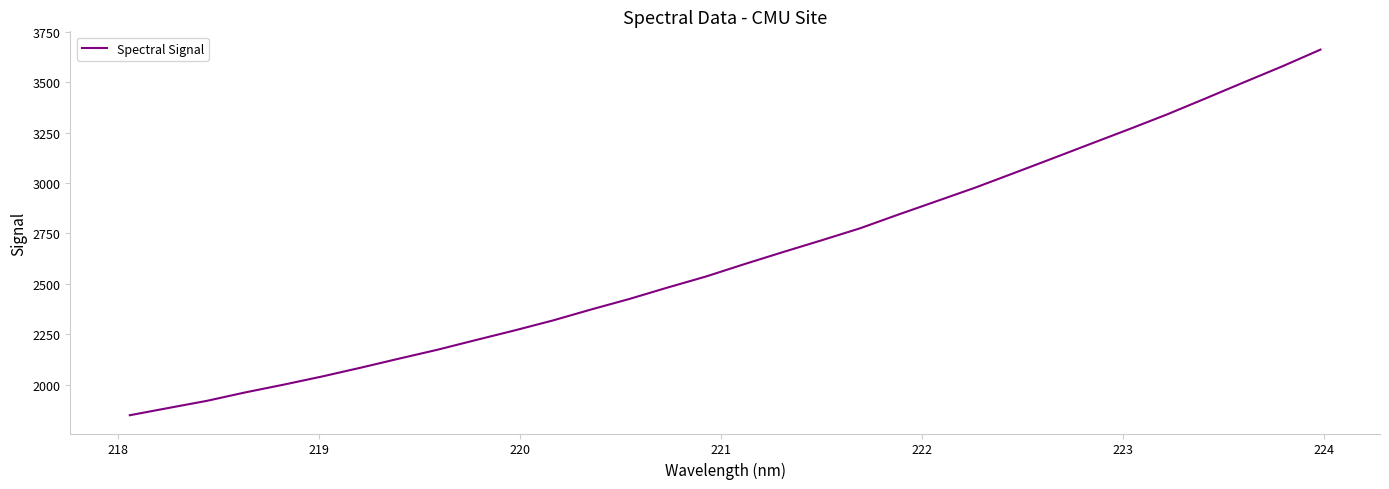

What is the difference between the maximum and minimum values?

1812.1